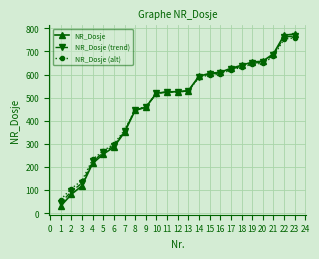

What is the sum of all NR_Dosje values?

10961.0